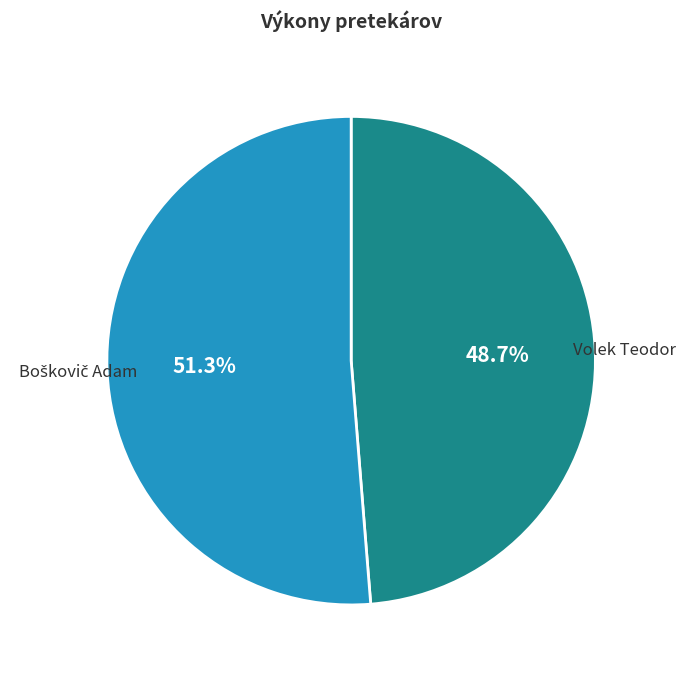

Is there any slice that represents more than half of the pie?

Yes